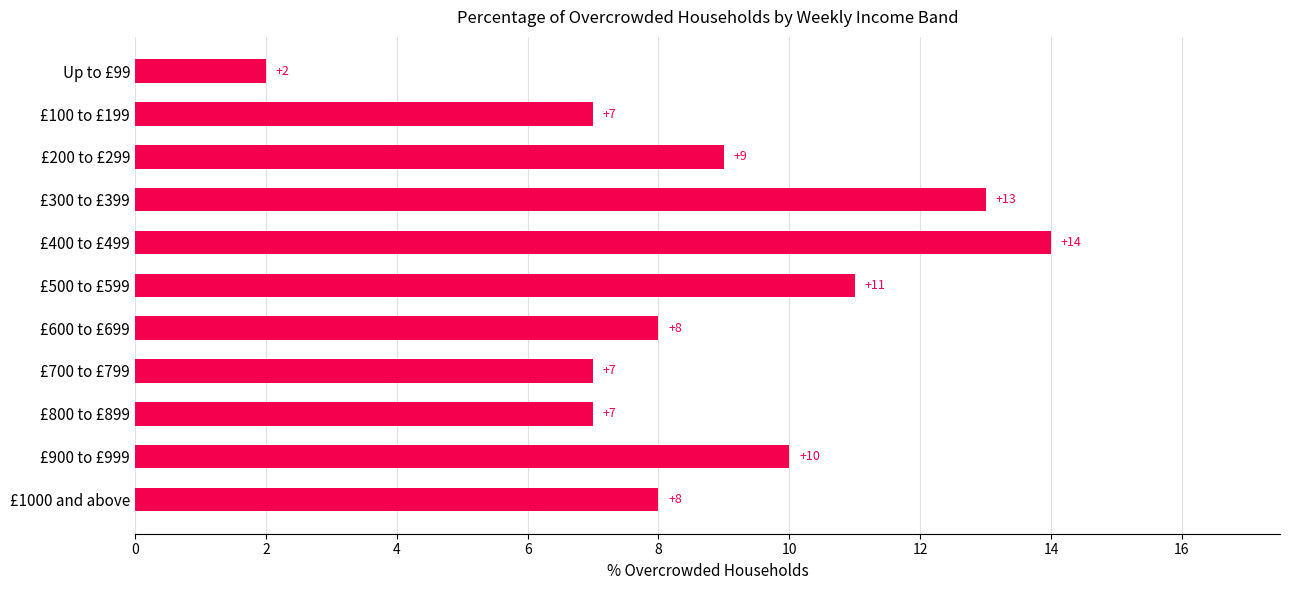

What is the label of the 7th bar from the bottom?

£400 to £499